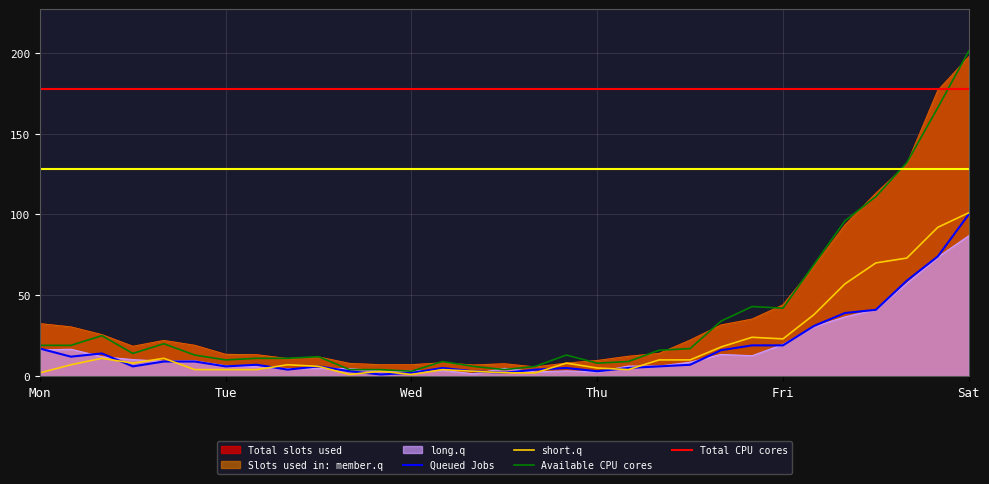

Which category has the highest value in the Available CPU cores series?

Sat